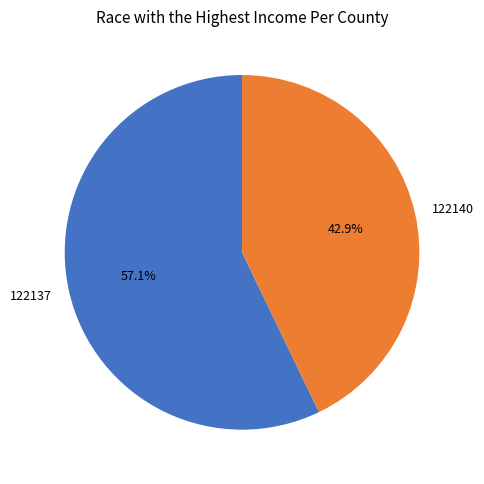

To the nearest percent, what portion does 122140 represent?

43%